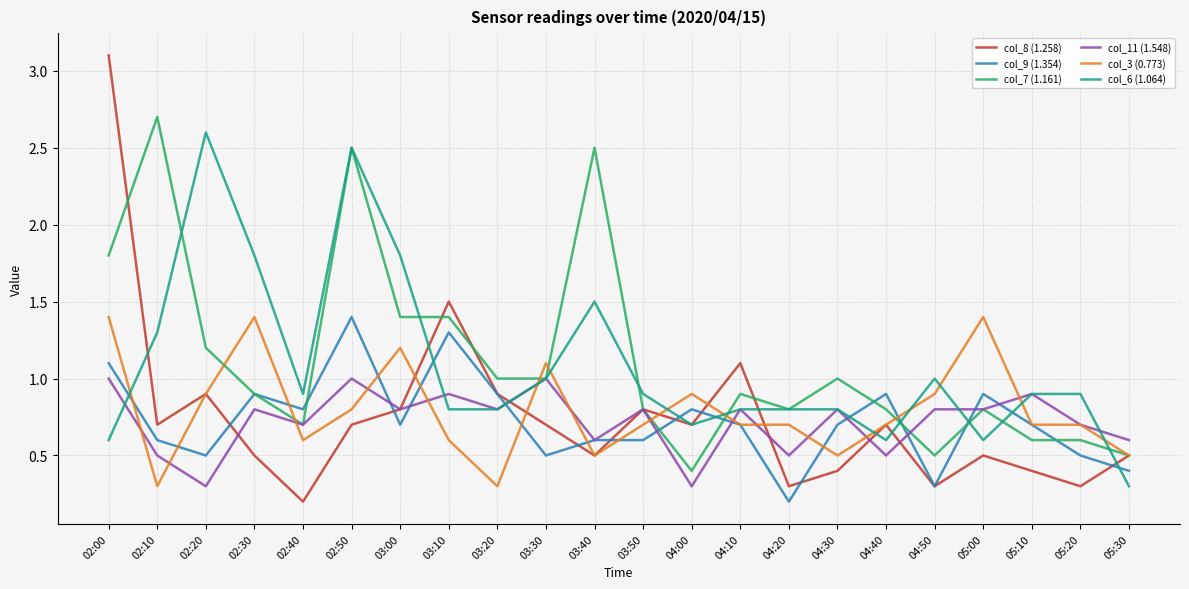

What is the greatest value displayed?

3.1